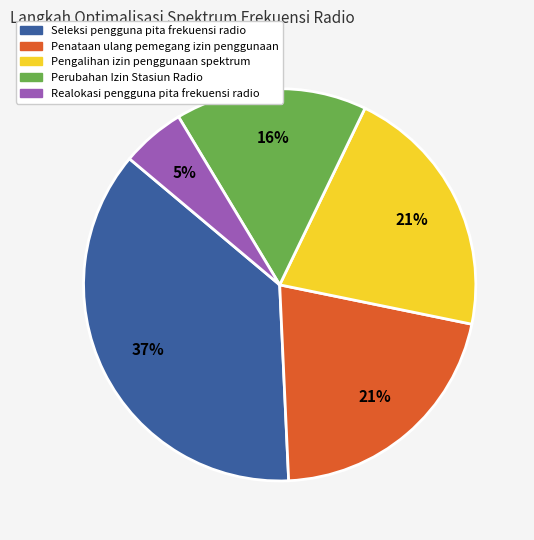

Does Seleksi pengguna pita frekuensi radio account for over 50% of the chart?

No